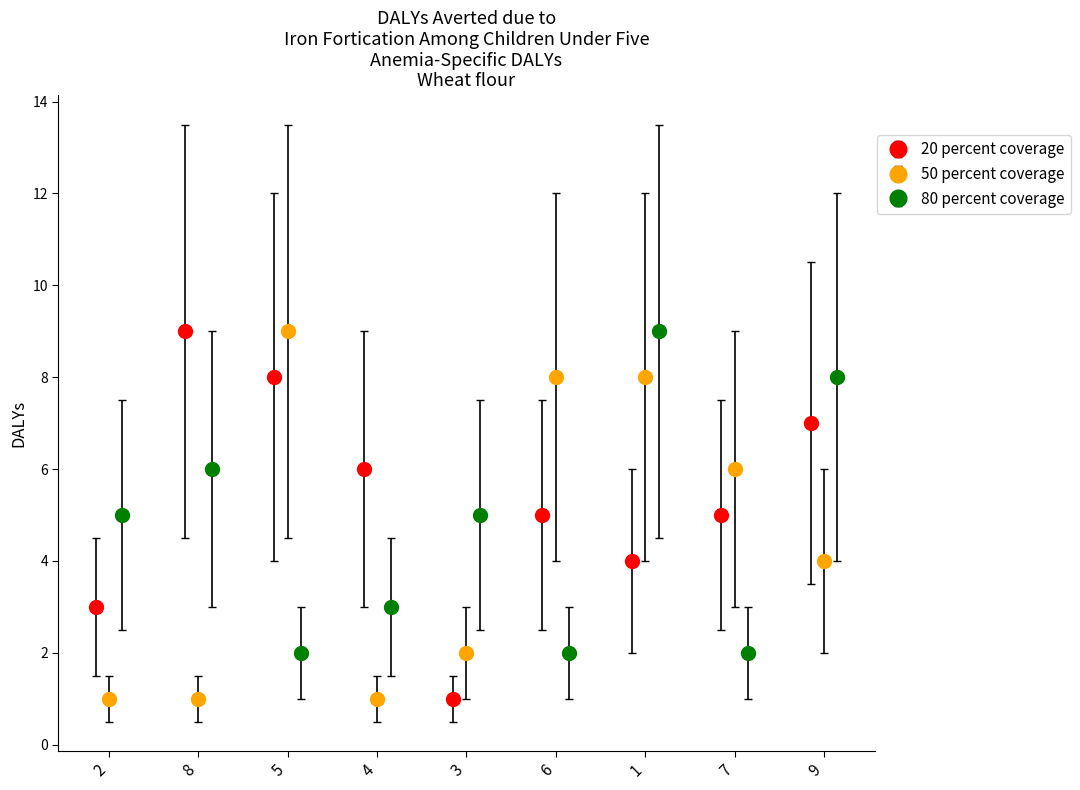

How many data points in 20 percent coverage are above 5?

4